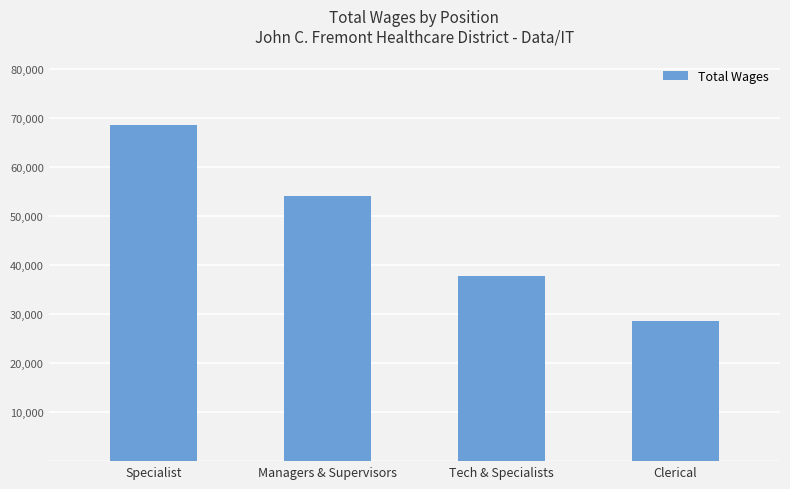

What position from the right is Managers & Supervisors?

3